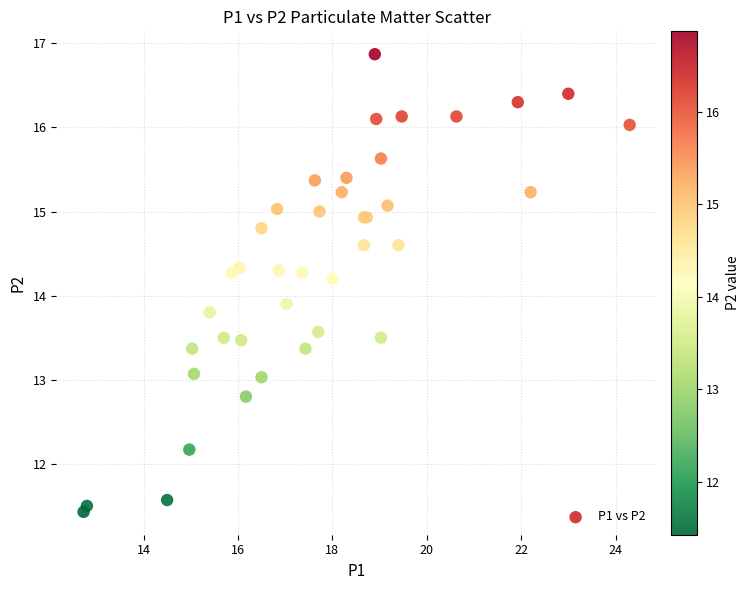

What Y value in the scatter plot is closest to 14?

13.9